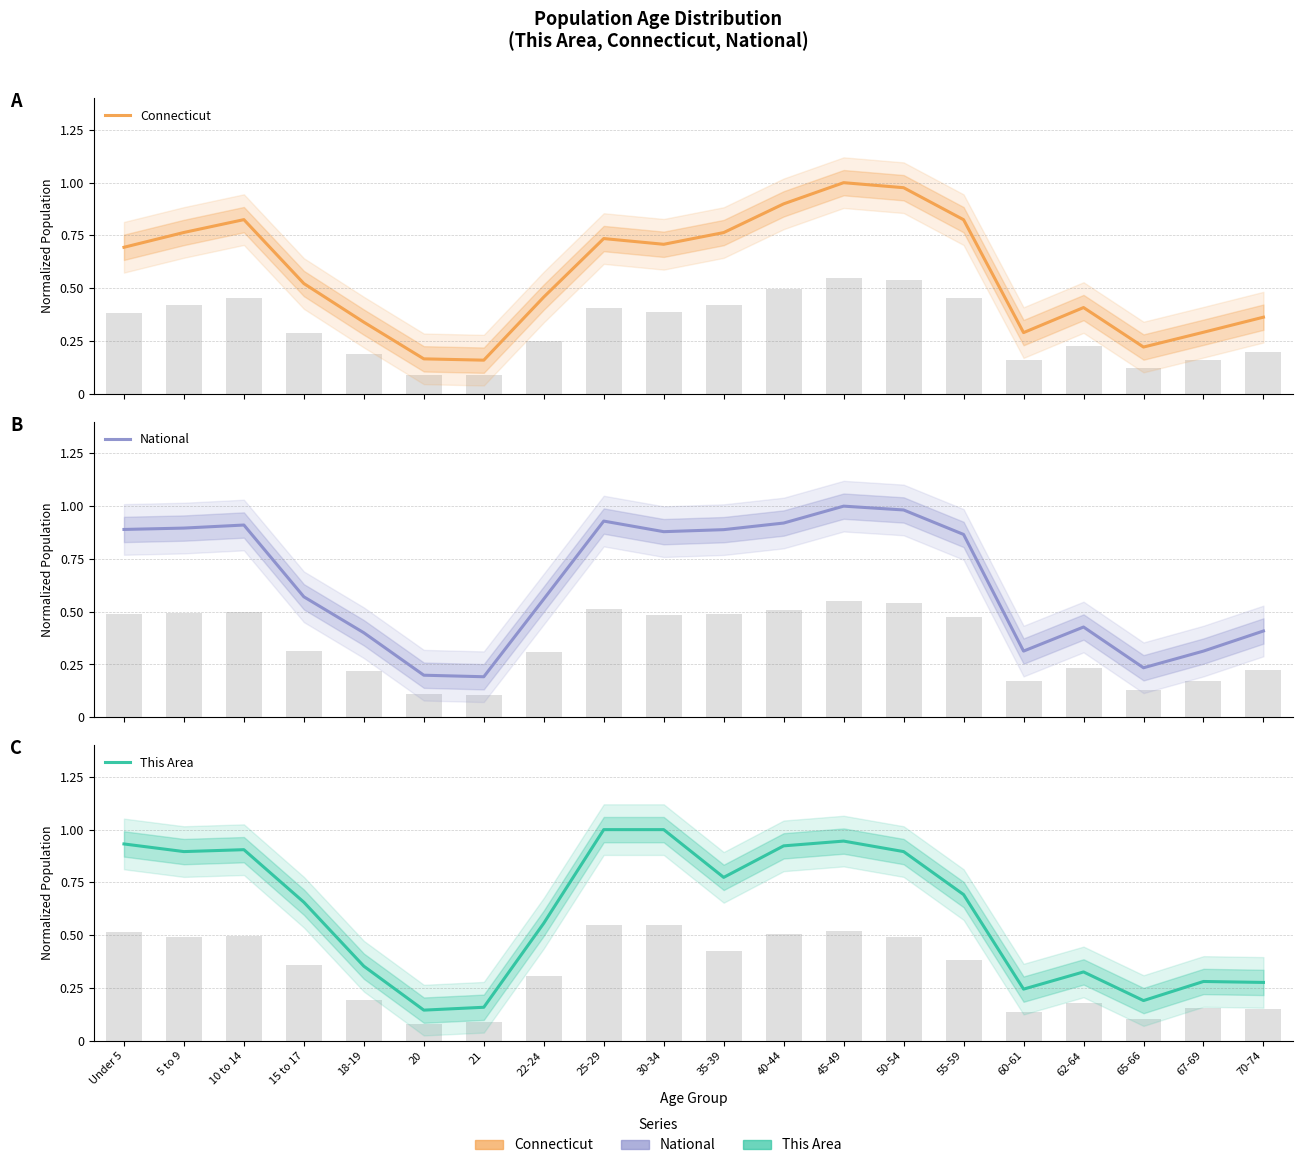

Where is This Area nearest to the value 0?

20